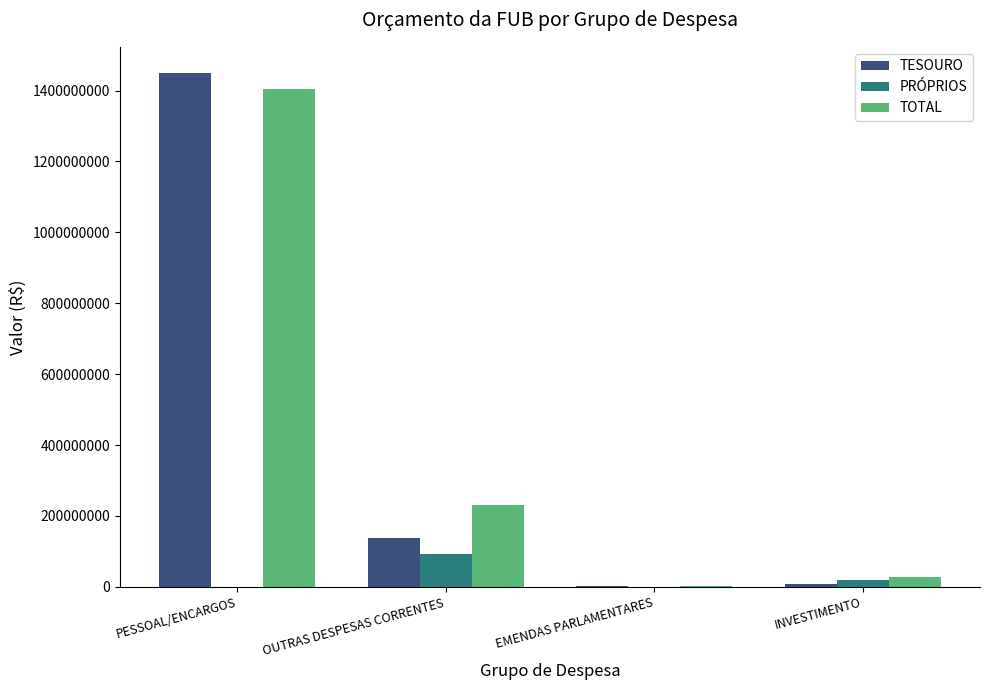

Where is TOTAL nearest to the value 702683609?

OUTRAS DESPESAS CORRENTES